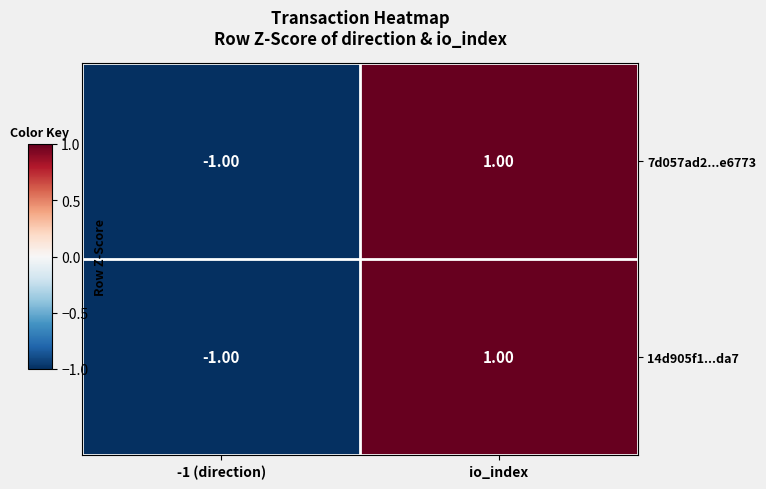

What is the total value across all series at io_index?

2